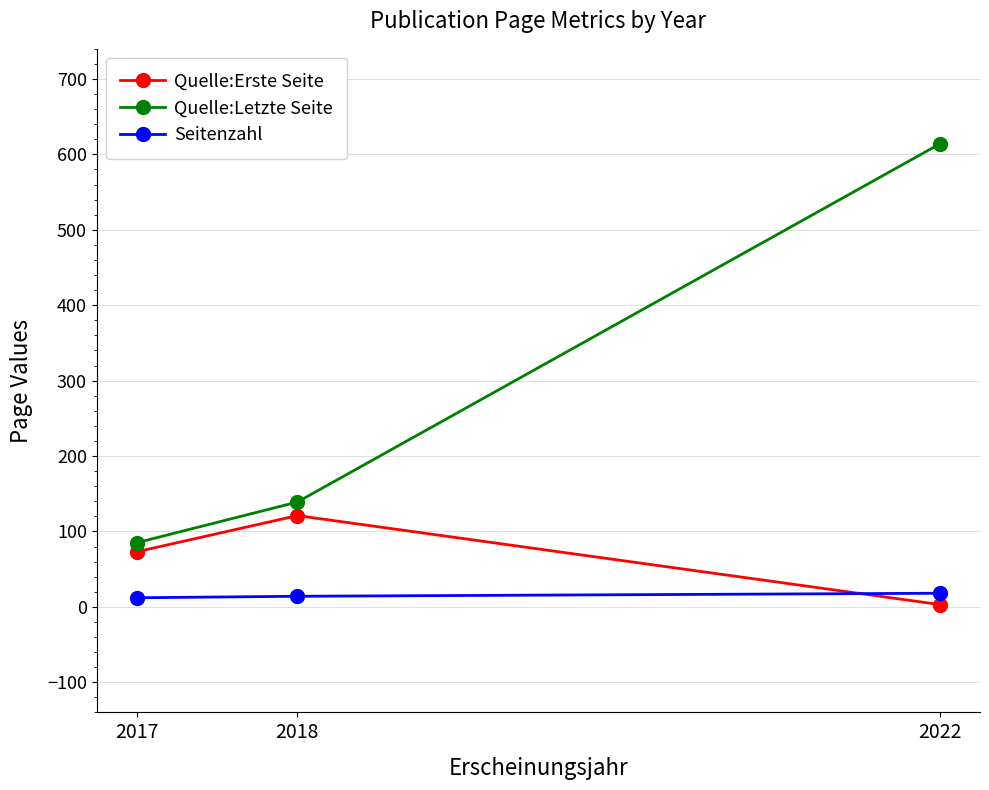

At 2022, list the series in order from smallest to largest.

Quelle:Erste Seite, Seitenzahl, Quelle:Letzte Seite